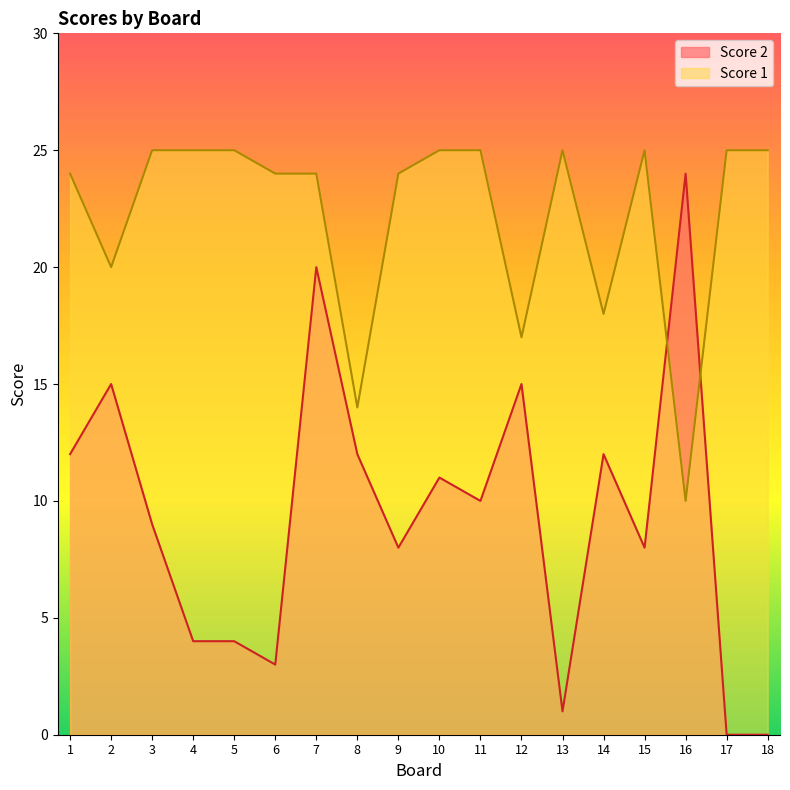

Which category has the lowest value across all series?

17